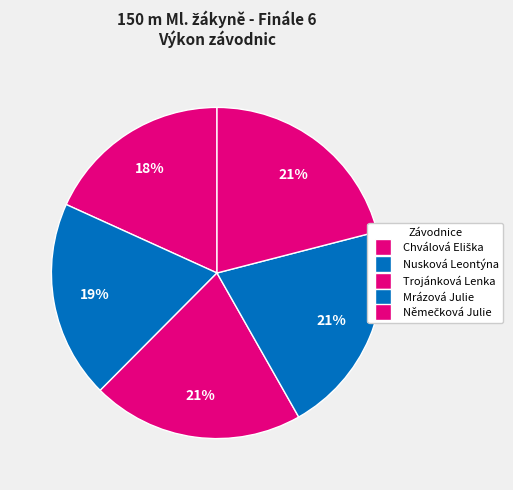

What is the smallest slice in the pie chart?

Chválová Eliška